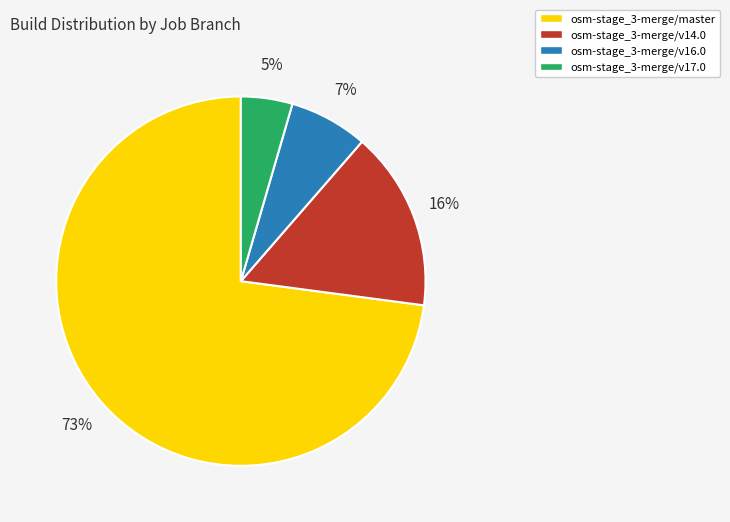

Combined, do osm-stage_3-merge/v16.0 and osm-stage_3-merge/v17.0 account for over 50%?

No